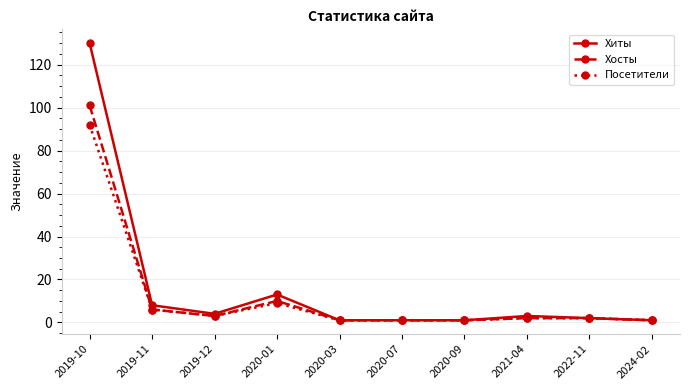

What is the value of the Хиты point at the 5th from the left?

1